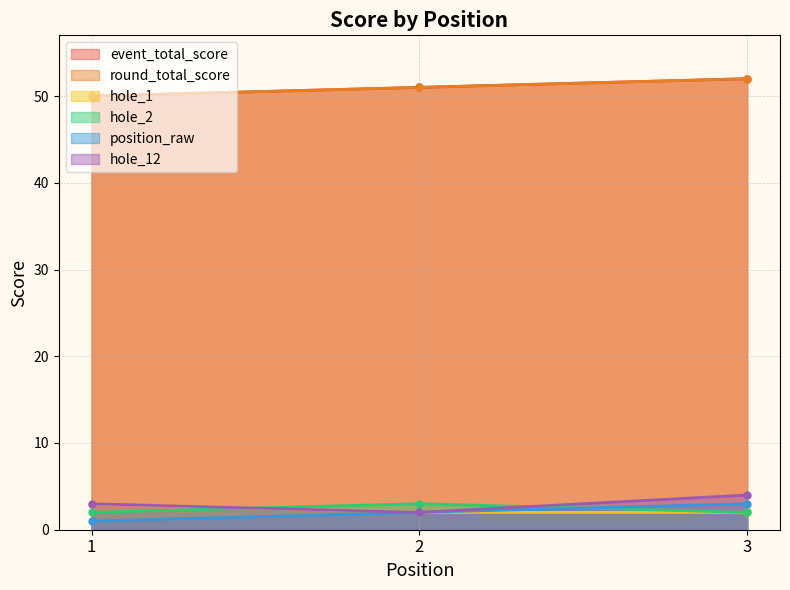

At which category does the chart reach its minimum across all series?

1